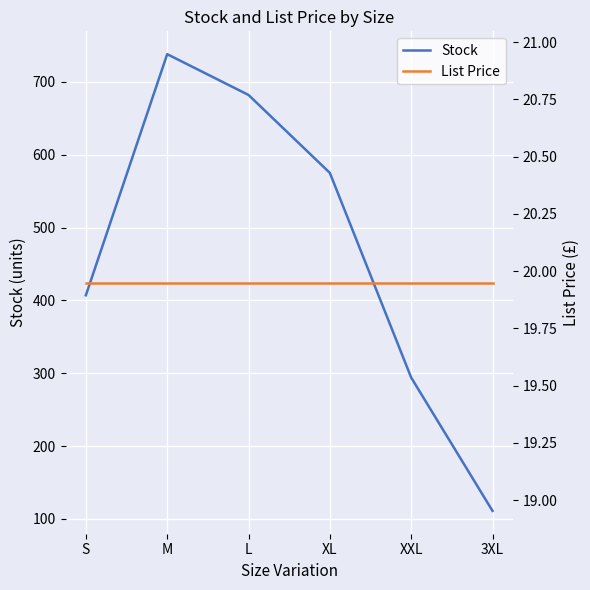

Which category has the highest value across all series?

M